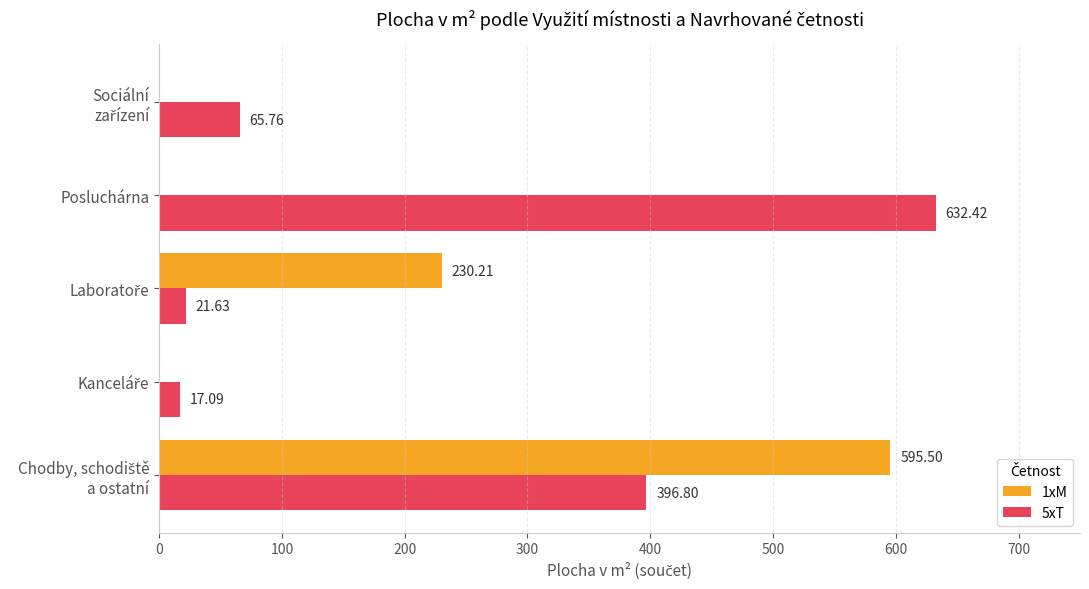

What is the total value across all series at Posluchárna?

632.4